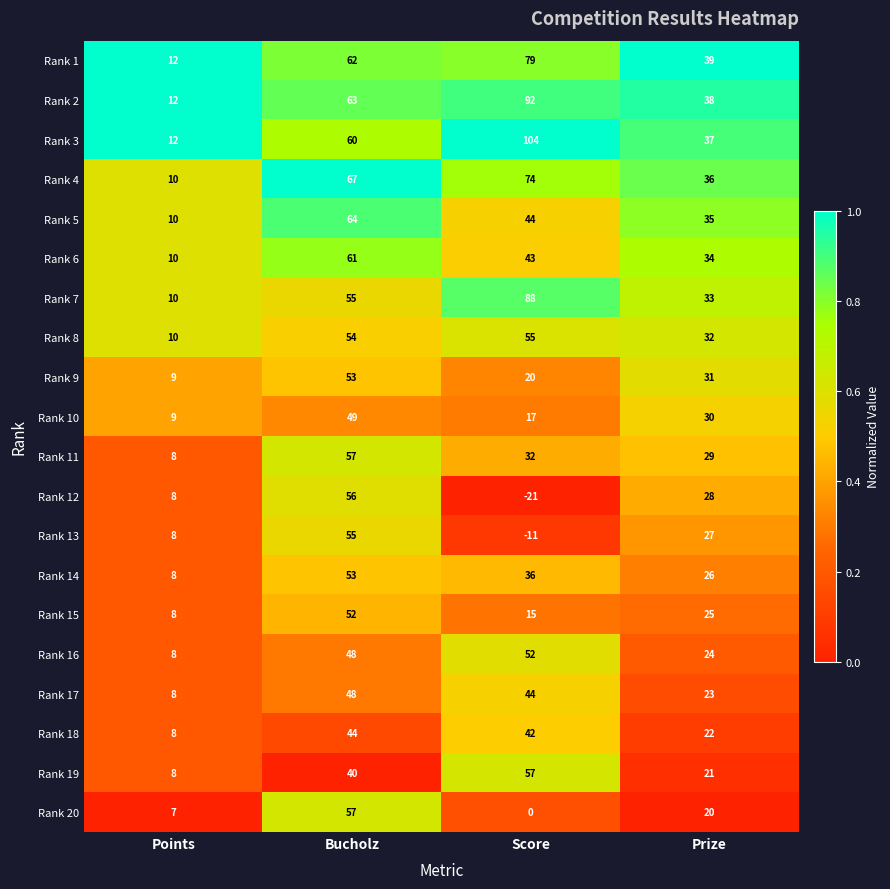

Which series has the largest total across all categories?

Rank 3